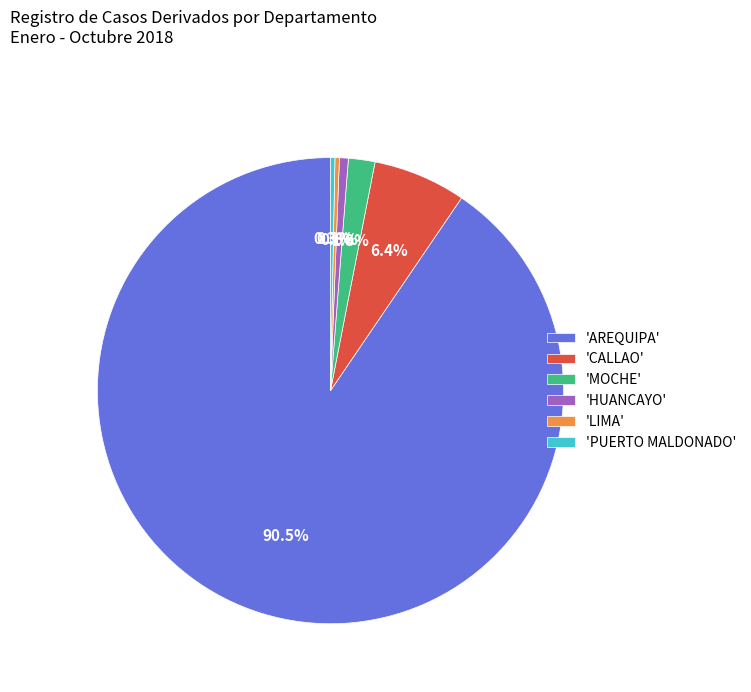

Is the sum of 'PUERTO MALDONADO' and 'LIMA' greater than half?

No